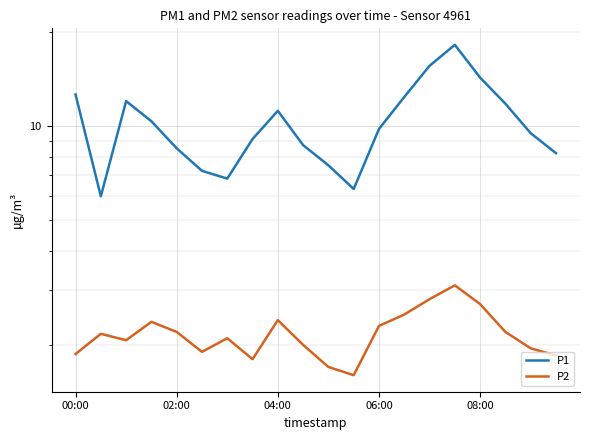

List the labels in order of P1 value, largest first.

15, 14, 16, 00:00, 13, 04:00, 17, 8, 06:00, 12, 18, 7, 9, 08:00, 19, 10, 5, 6, 11, 02:00